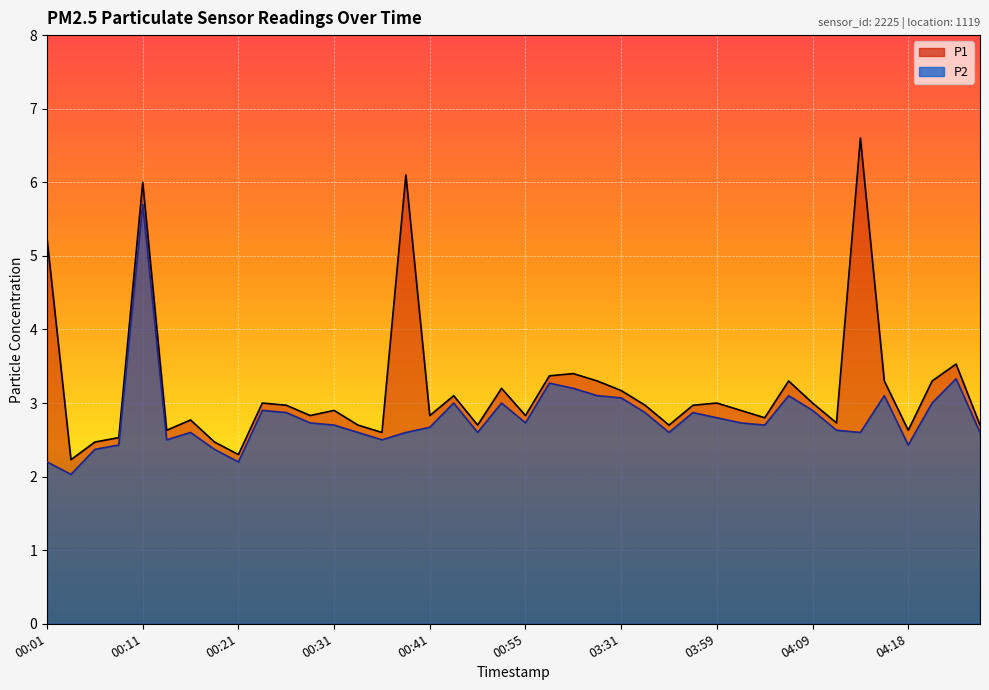

Which label corresponds to the largest value in the chart?

04:14